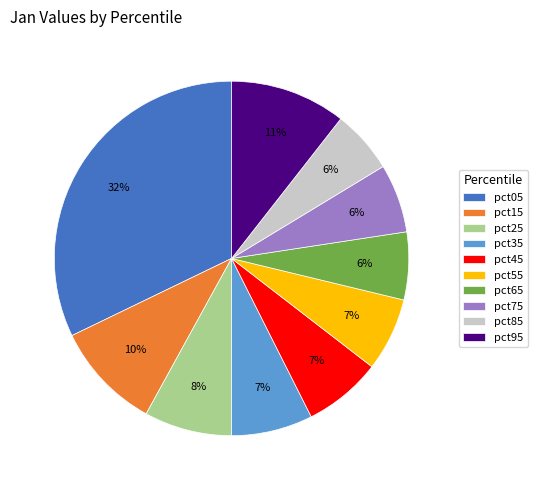

To the nearest percent, what is the difference between the largest and smallest slice percentages?

26%